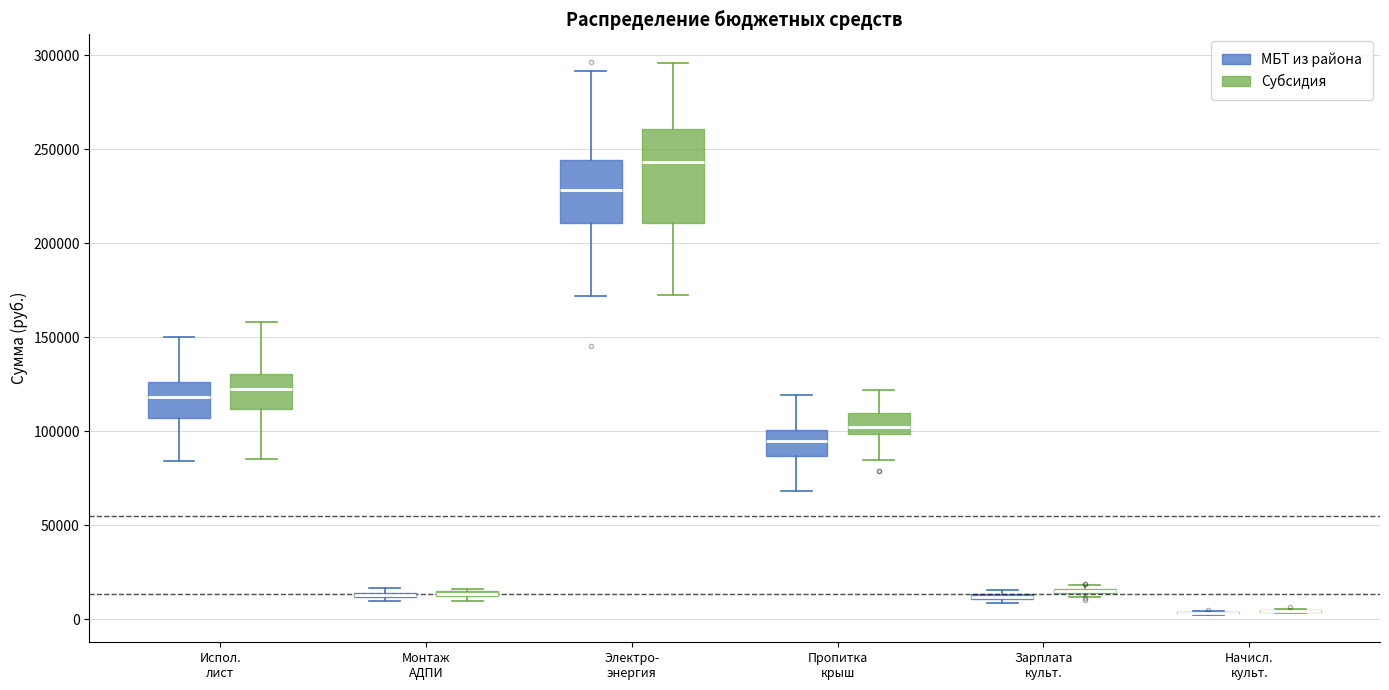

Which box is the tallest, from its lower edge to its upper edge?

Электро- энергия (Субсидия)